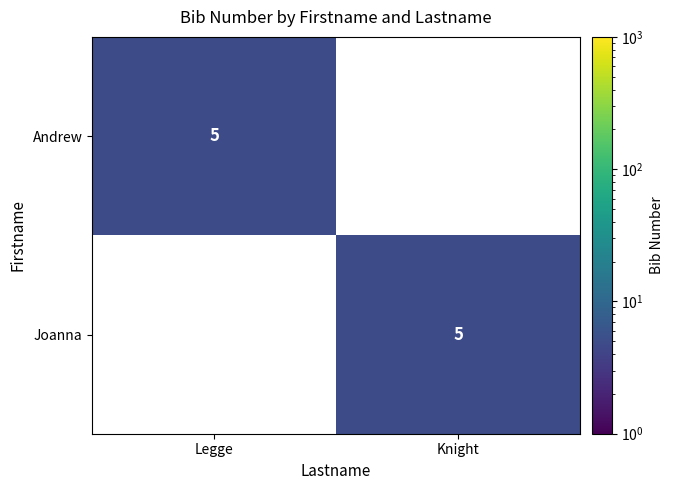

What is the total value across all series at Legge?

5